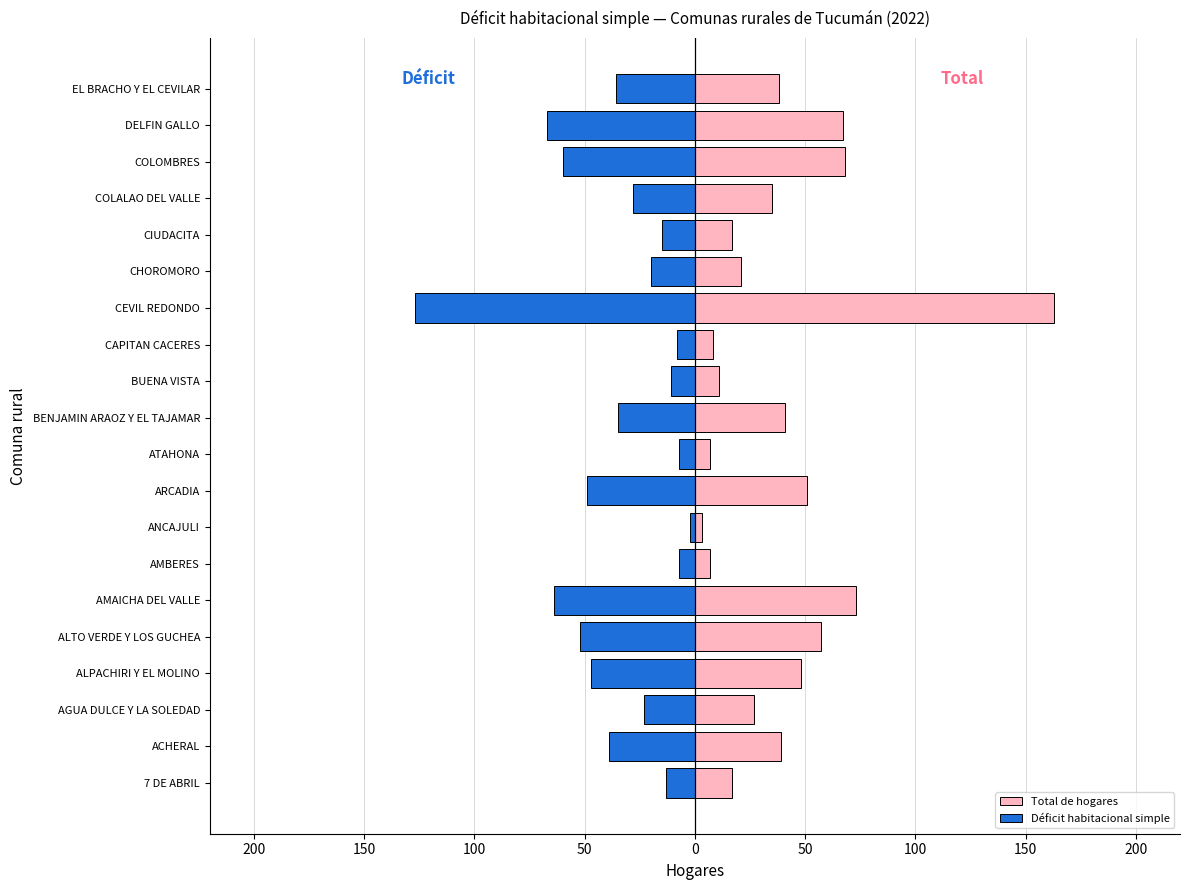

Does the chart contain any negative values?

Yes